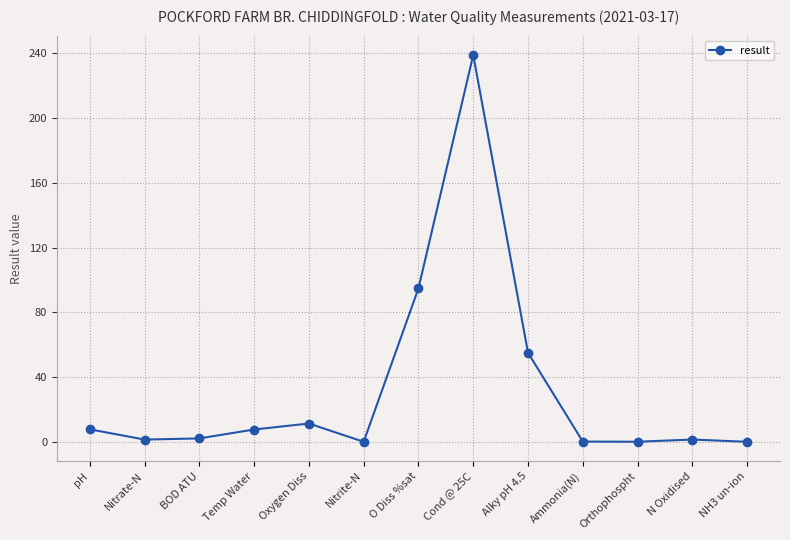

What is the label of the 13th point from the right?

pH